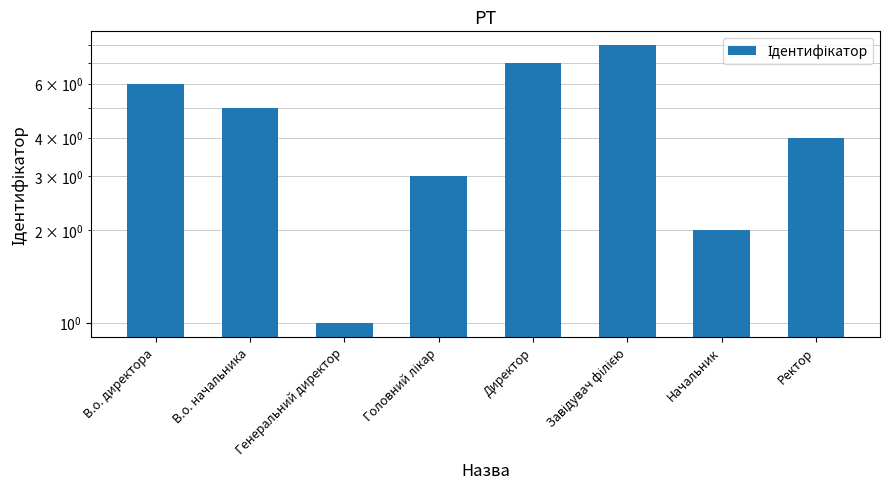

Which has a higher value, В.о. начальника or Директор?

Директор